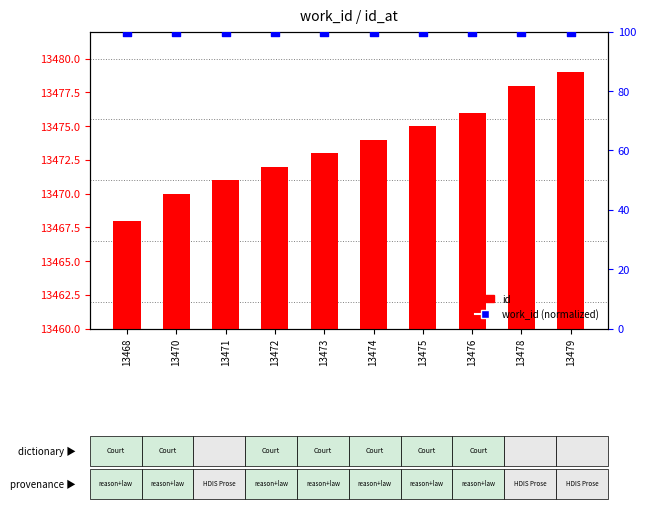

Which series has the largest total across all categories?

id